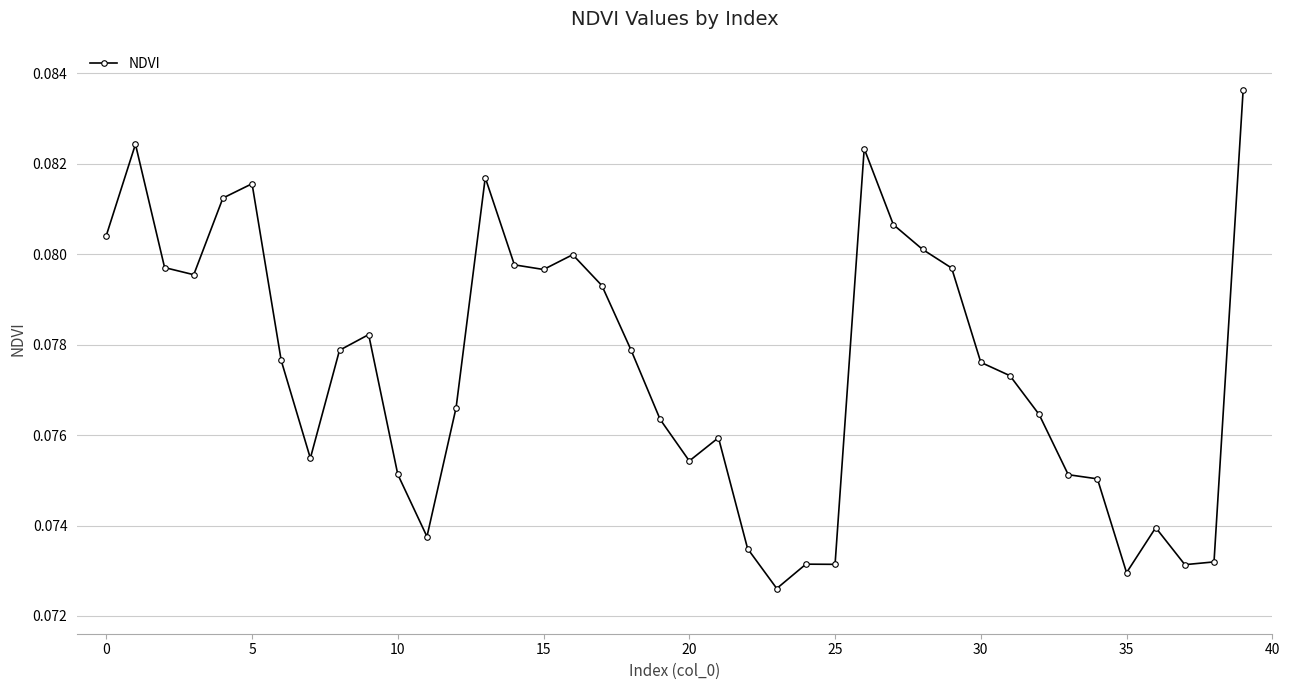

Count the values in the range 0 to 1.

40